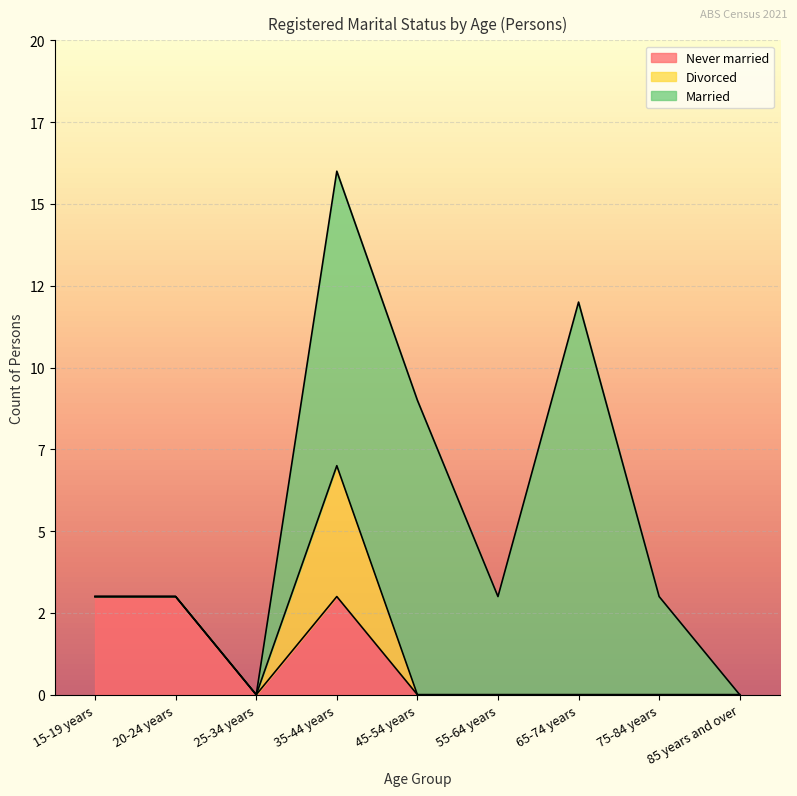

Count the Never married values in the range 0 to 3.

9